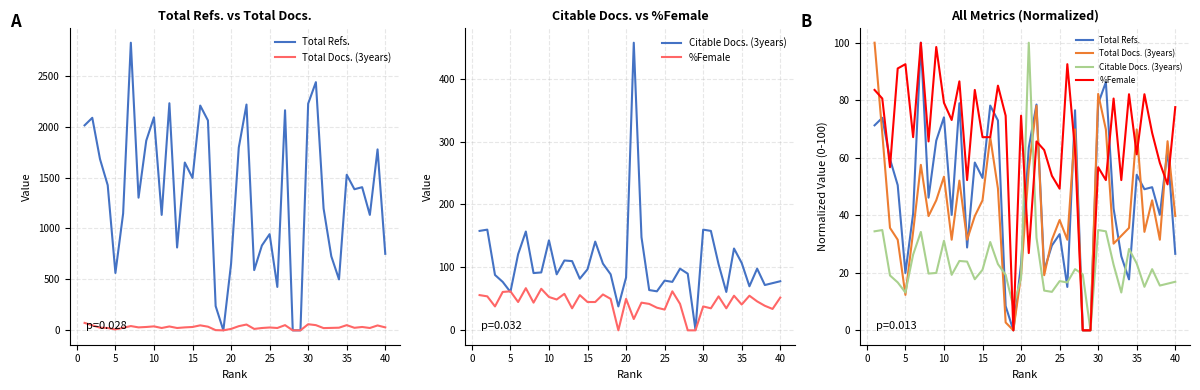

List the series in order of their peak value, lowest first.

%Female, Total Docs. (3years), Citable Docs. (3years), Total Refs.